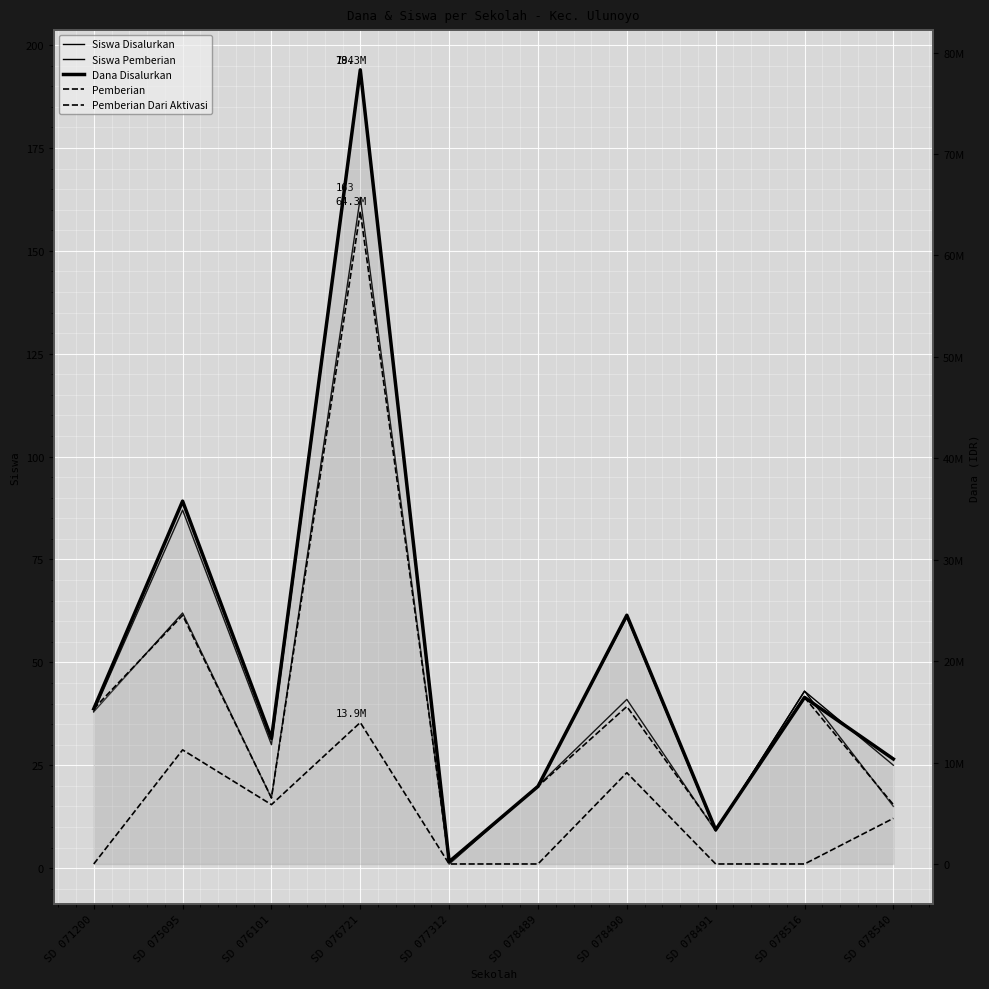

List the series in order of their peak value, highest first.

Dana Disalurkan, Pemberian, Pemberian Dari Aktivasi, Siswa Disalurkan, Siswa Pemberian